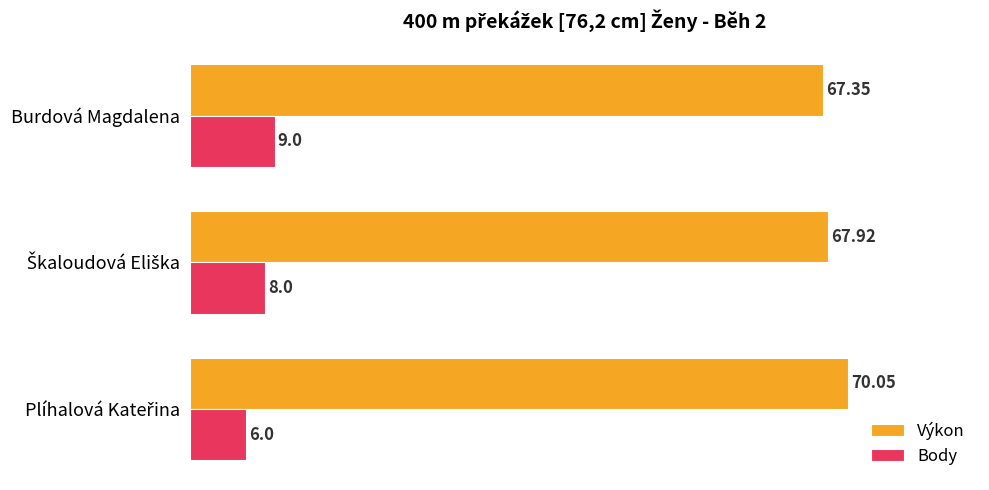

Rank the series by their maximum value, from highest to lowest.

Výkon, Body